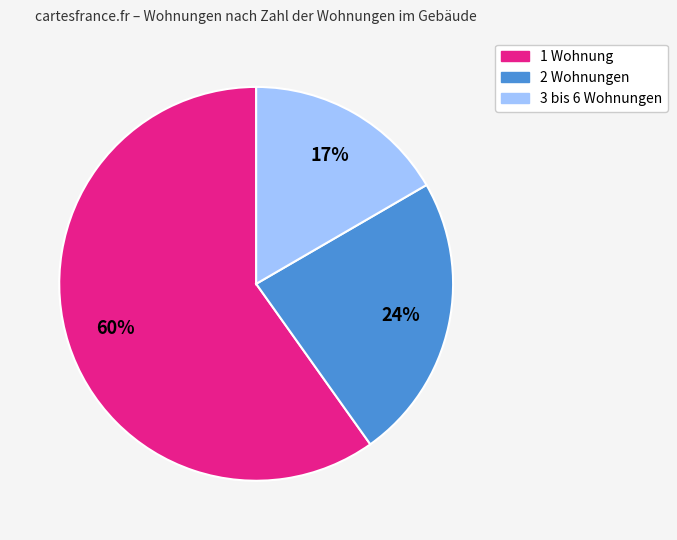

Is 1 Wohnung the majority of the pie?

Yes